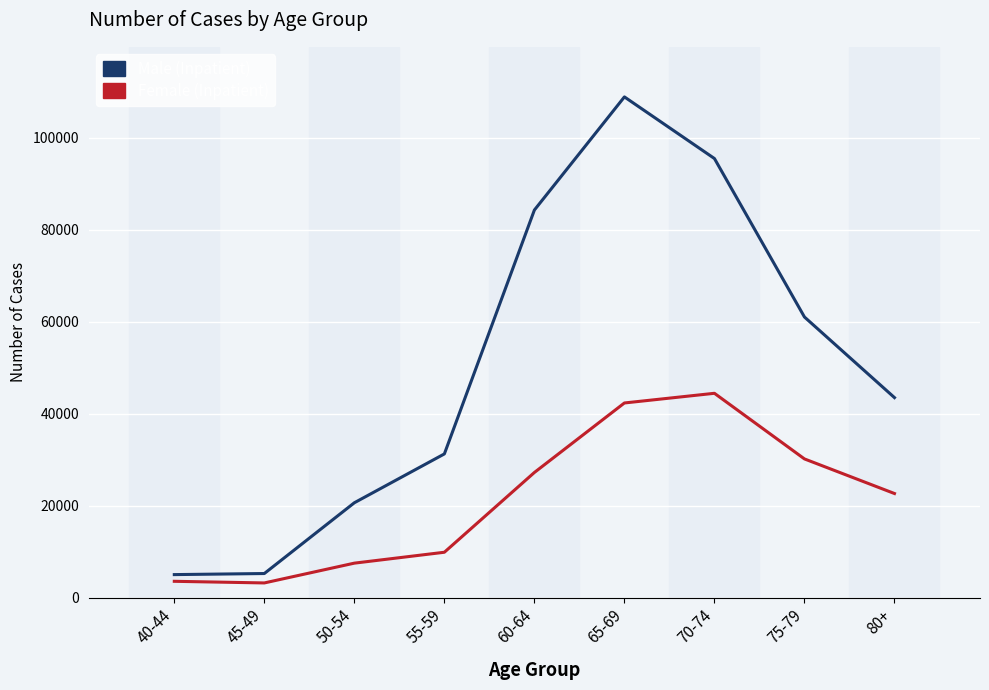

Where is the first local maximum for Female (Inpatient)?

70-74